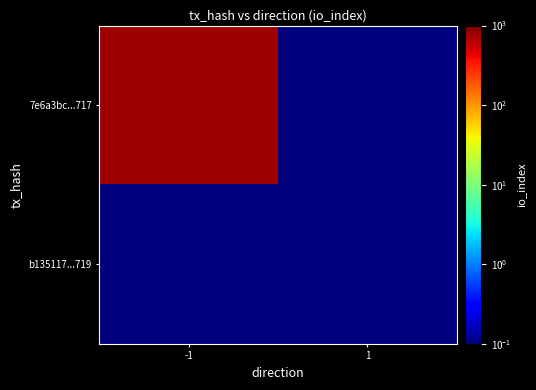

Reading left to right, list all the values displayed in this chart.

7e6a3bc...717: -1=773.0	1=0.1
b135117...719: -1=0.1	1=0.1